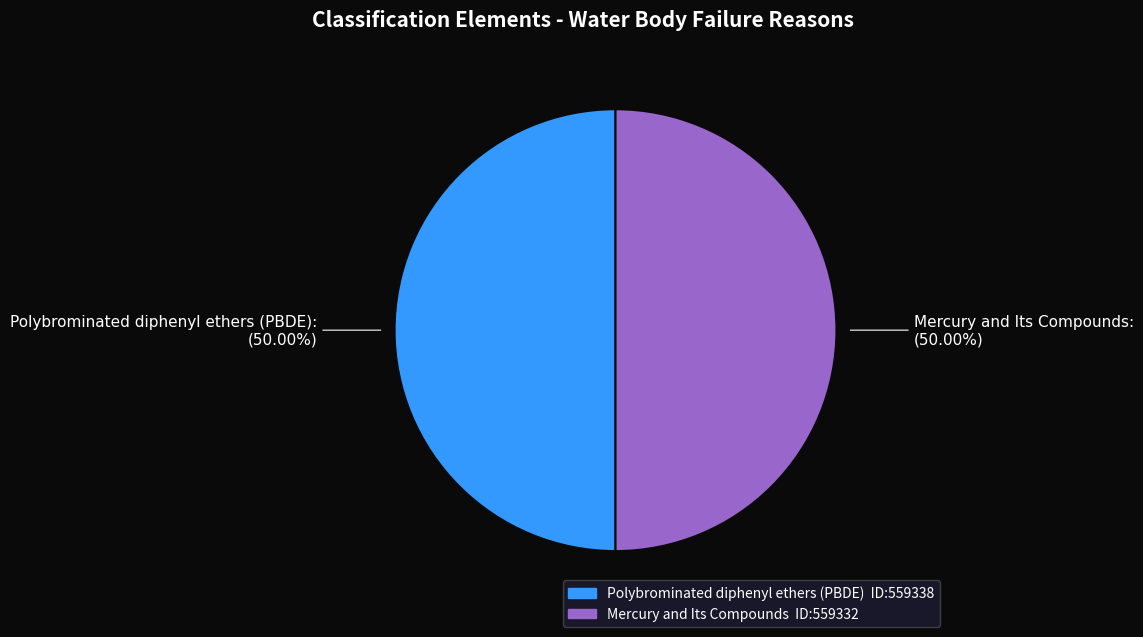

Combined, do Polybrominated diphenyl ethers (PBDE) and Mercury and Its Compounds account for over 50%?

Yes